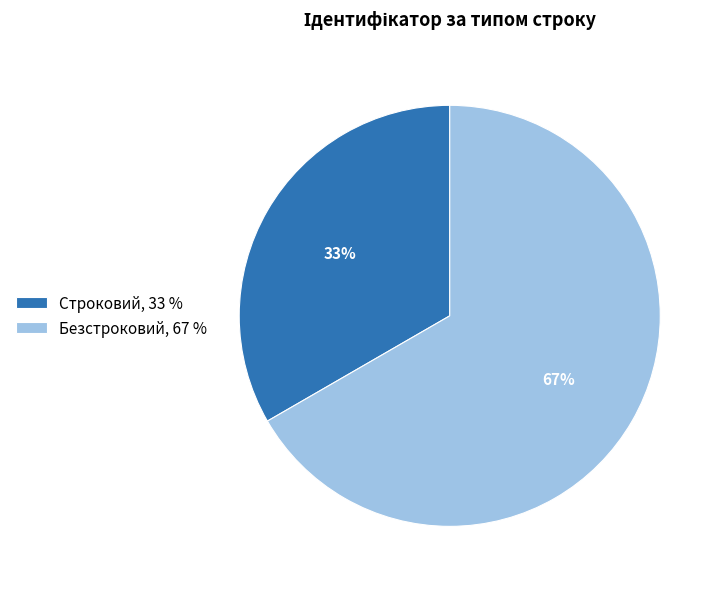

True or false: Строковий accounts for 33% of the total.

True